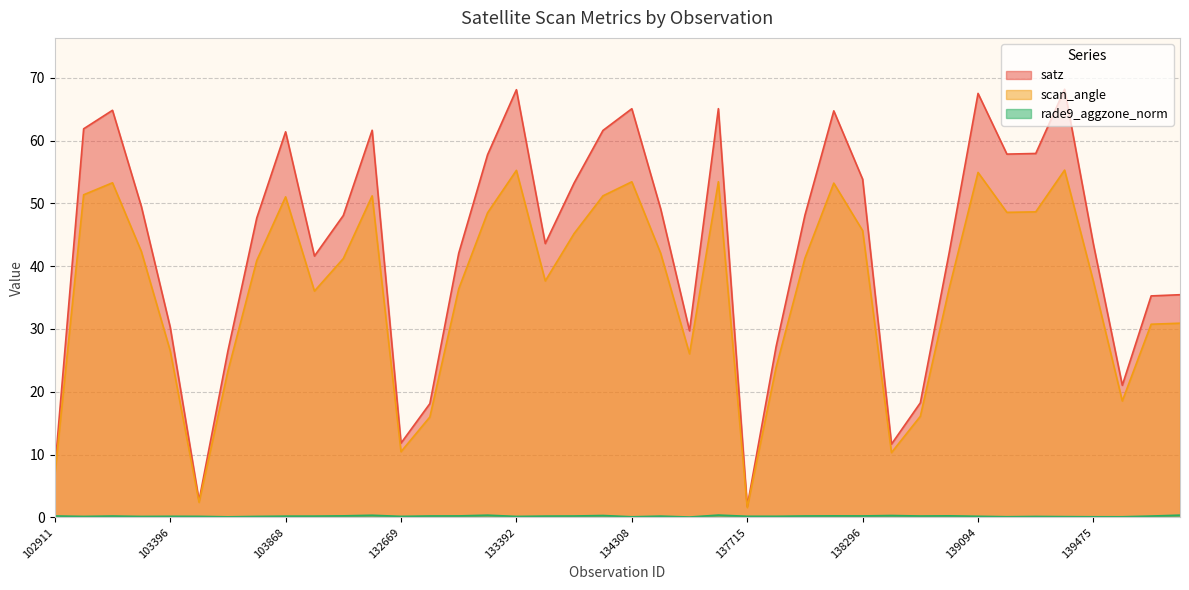

What is the total value across all series at 103270?

118.3